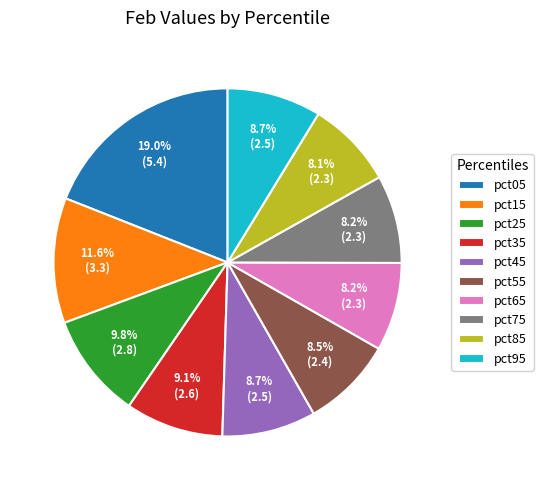

Does any single category account for the majority?

No